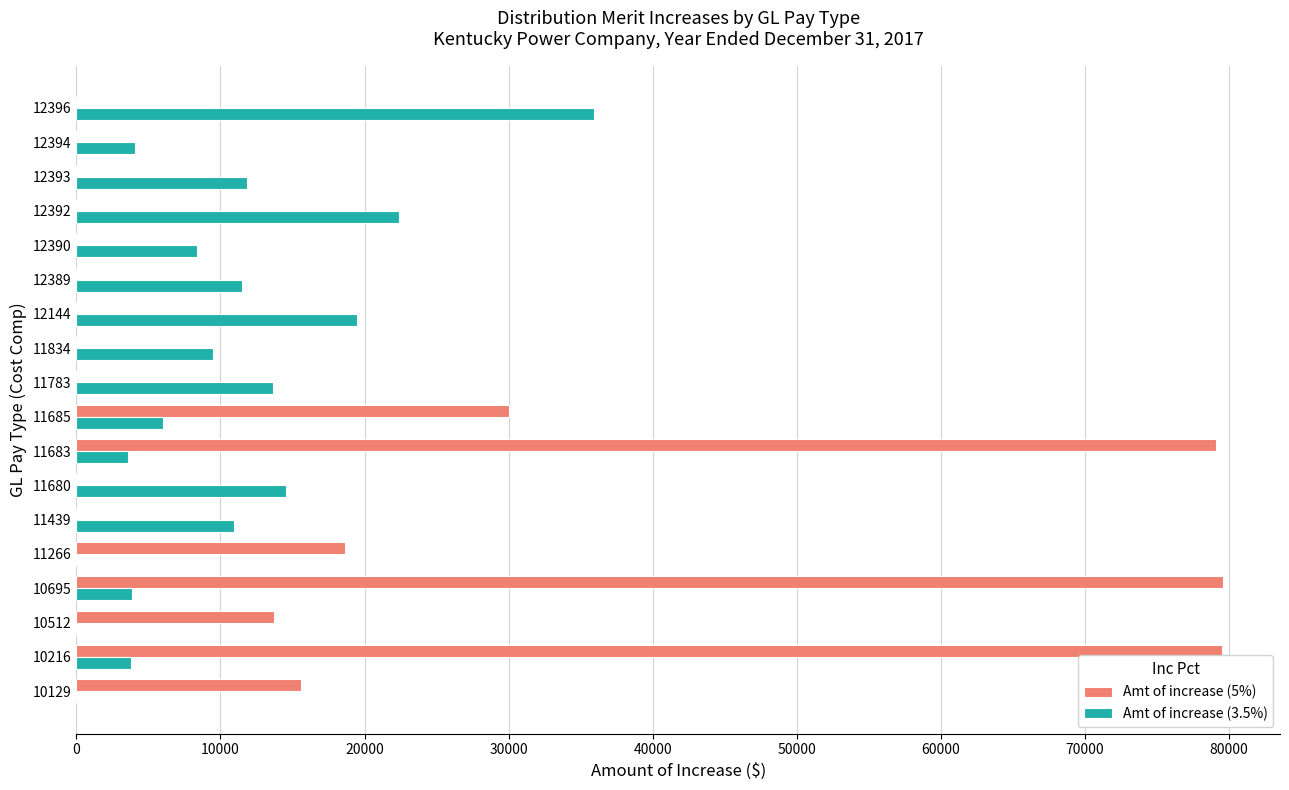

Between 12144 and 12390, which series saw the biggest shift?

Amt of increase (3.5%)